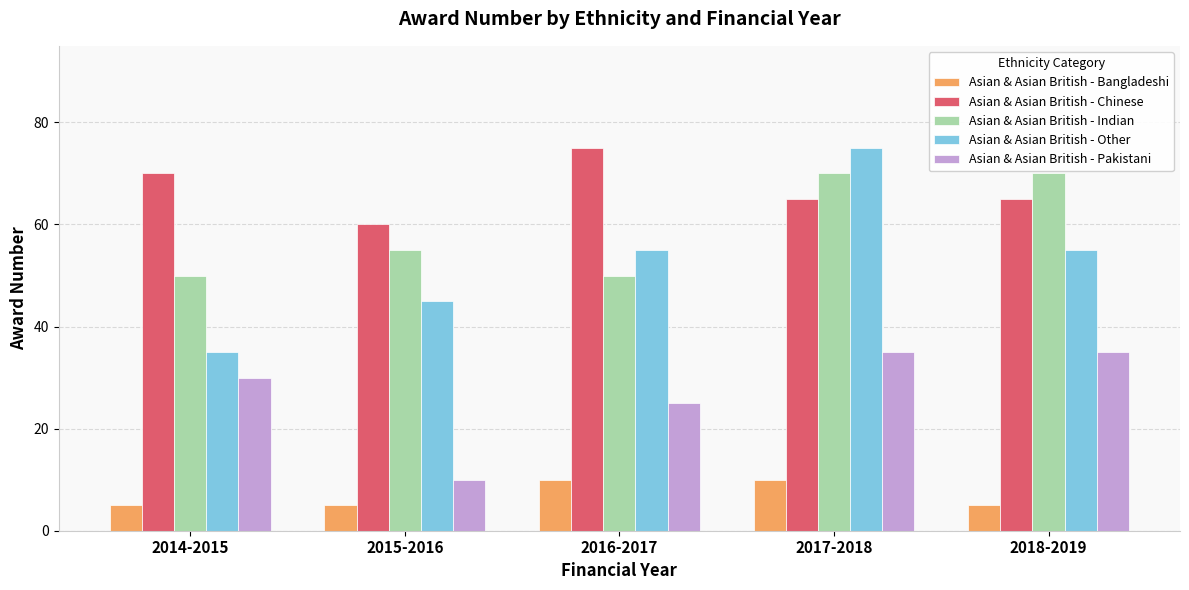

The Asian & Asian British - Indian series shows 17 at 2015-2016. True or false?

False